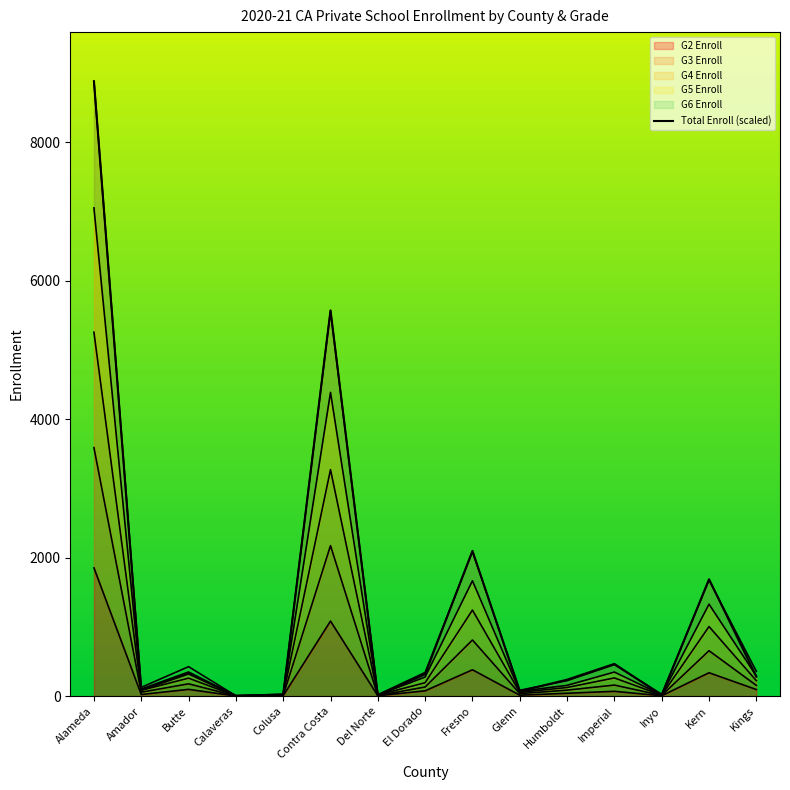

What is the sum of the values at El Dorado and Kings?

596.1